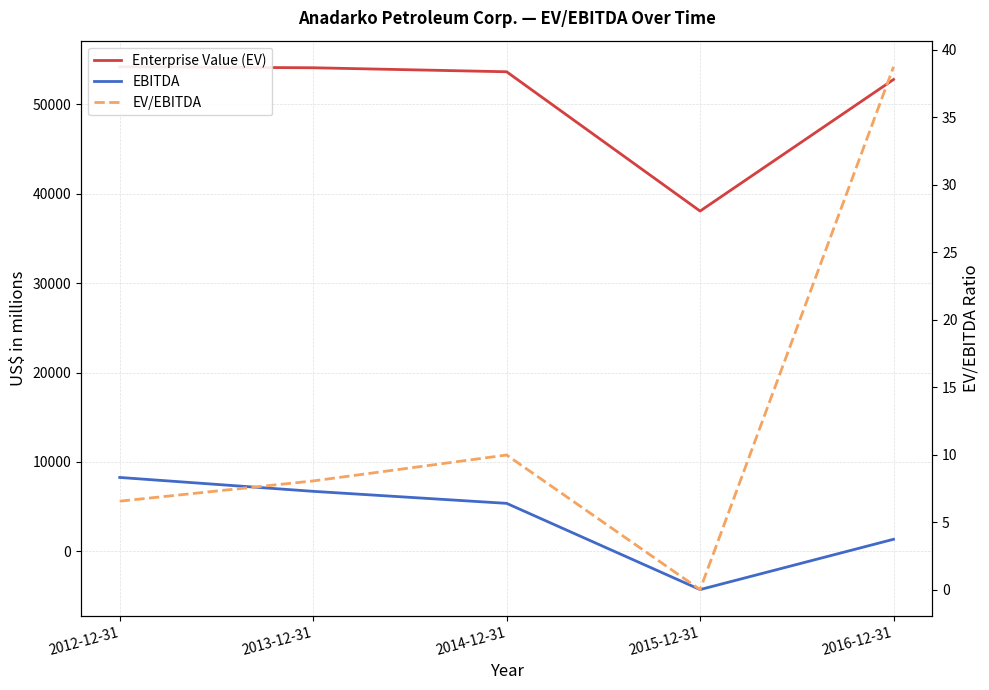

Which category has the highest value in the Enterprise Value (EV) series?

2012-12-31